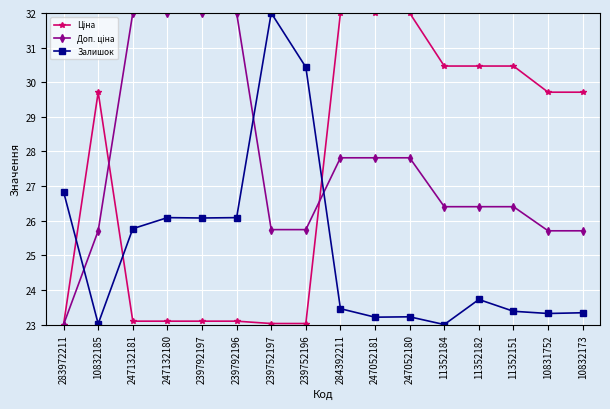

What is the maximum value shown in the chart?

32.0